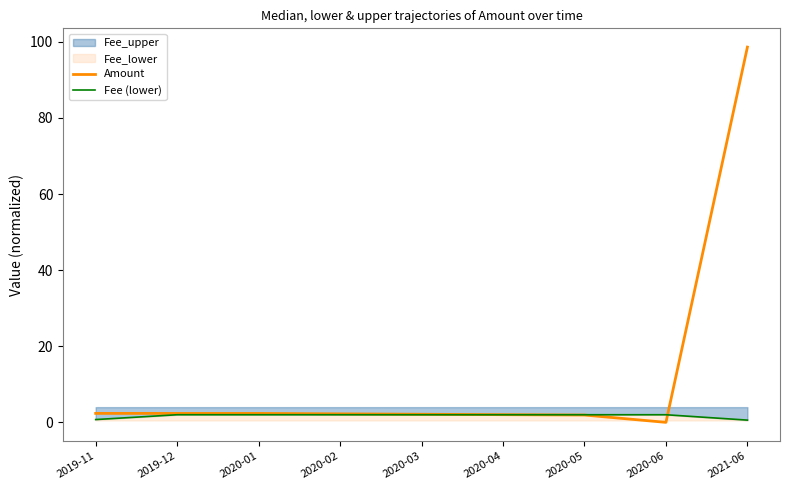

What is the sum of all Fee (lower) values?

15.3